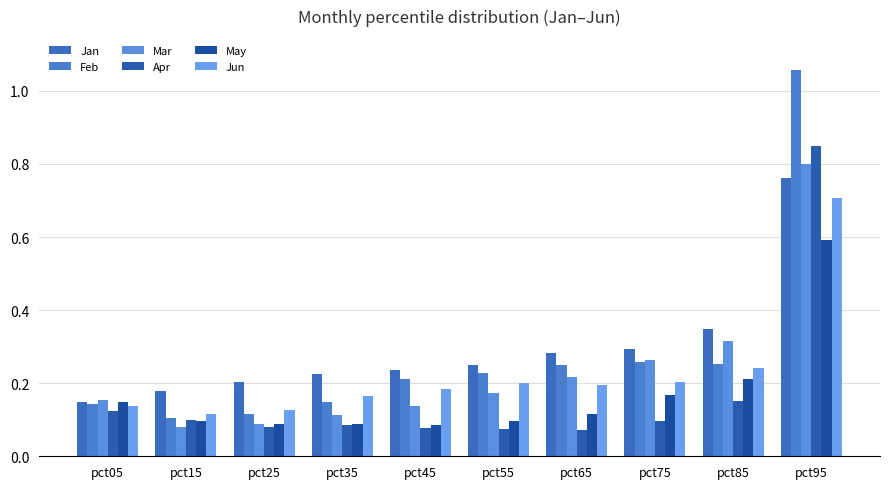

At which label does May reach its minimum?

pct45